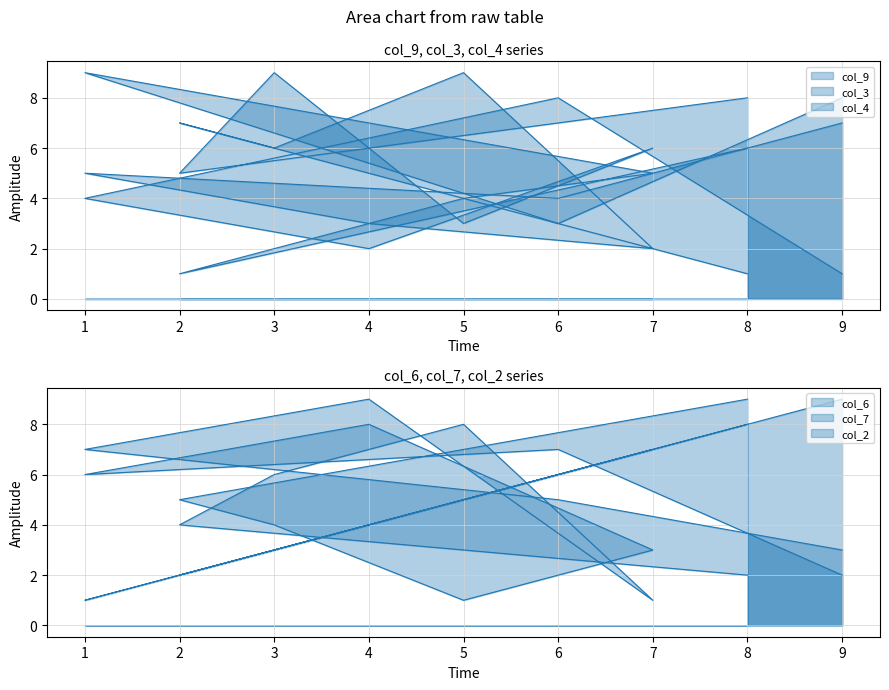

What is the difference between the maximum and minimum values in the col_3 series?

8